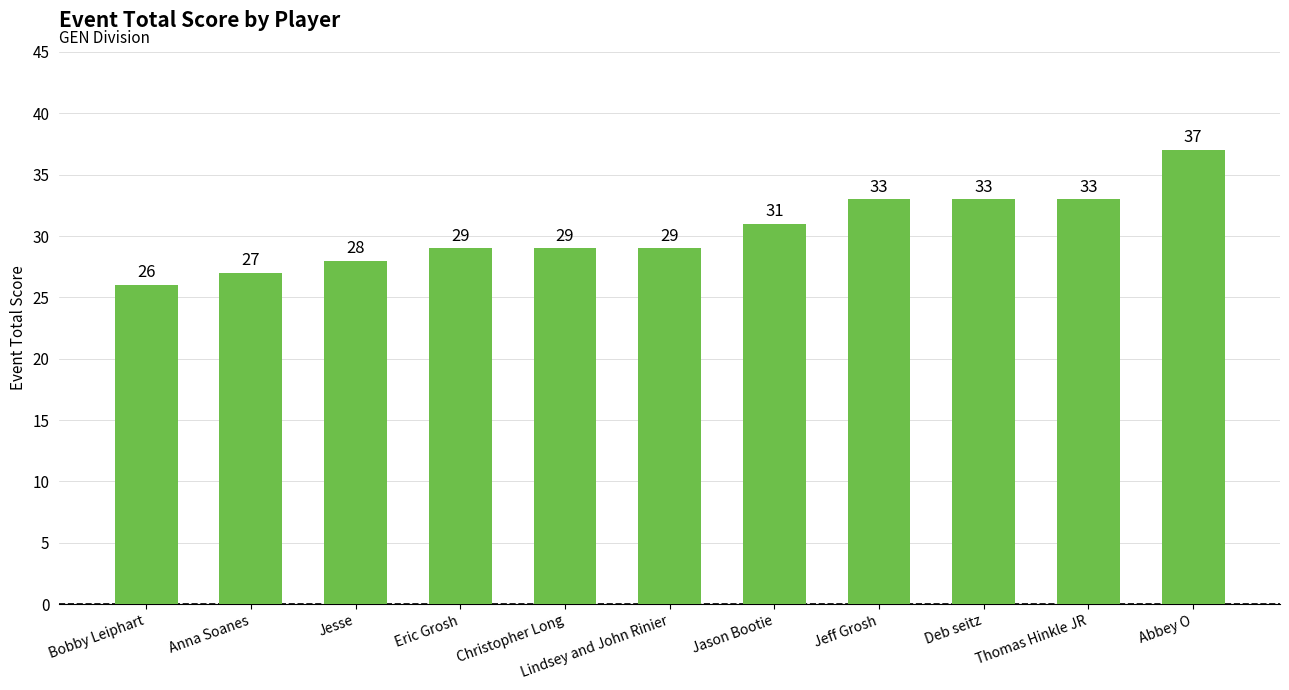

Reading left to right, transcribe all the data shown in this chart.

Bobby Leiphart=26	Anna Soanes=27	Jesse=28	Eric Grosh=29	Christopher Long=29	Lindsey and John Rinier=29	Jason Bootie=31	Jeff Grosh=33	Deb seitz=33	Thomas Hinkle JR=33	Abbey O=37